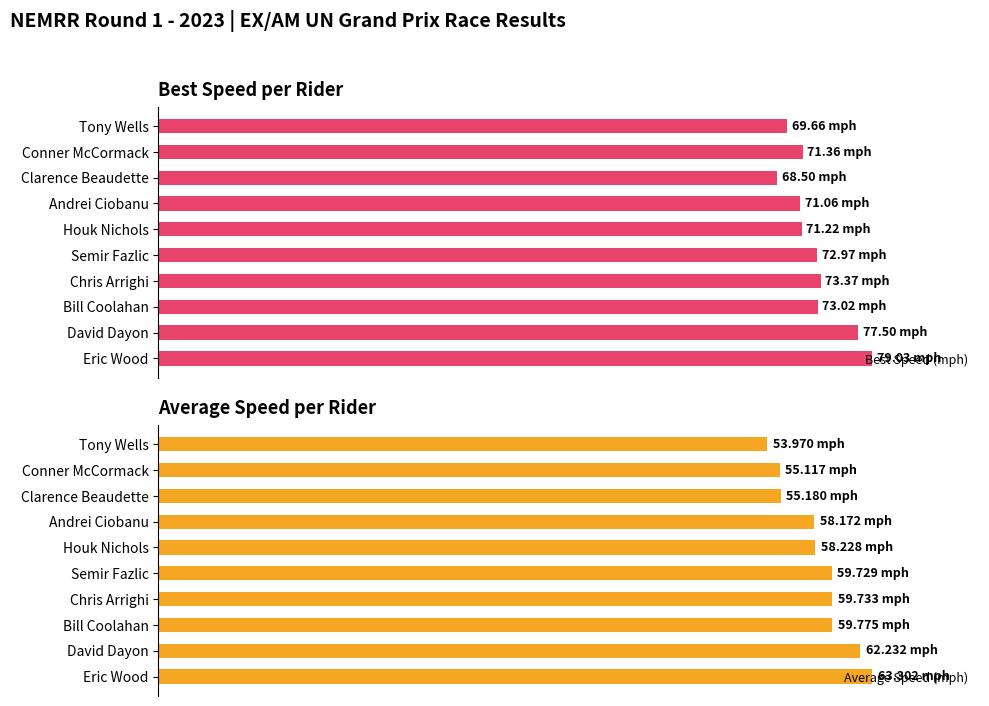

Reading left to right, extract all data points from this chart.

Best Speed (mph): 79.0	77.5	73.0	73.4	73.0	71.2	71.1	68.5	71.4	69.7
Average Speed (mph): 63.3	62.2	59.8	59.7	59.7	58.2	58.2	55.2	55.1	54.0